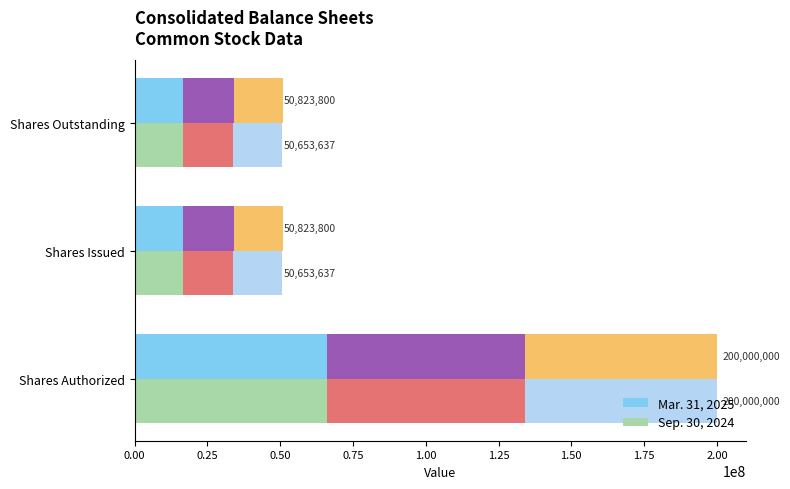

What is the maximum value for Mar Seg1?

66000000.0